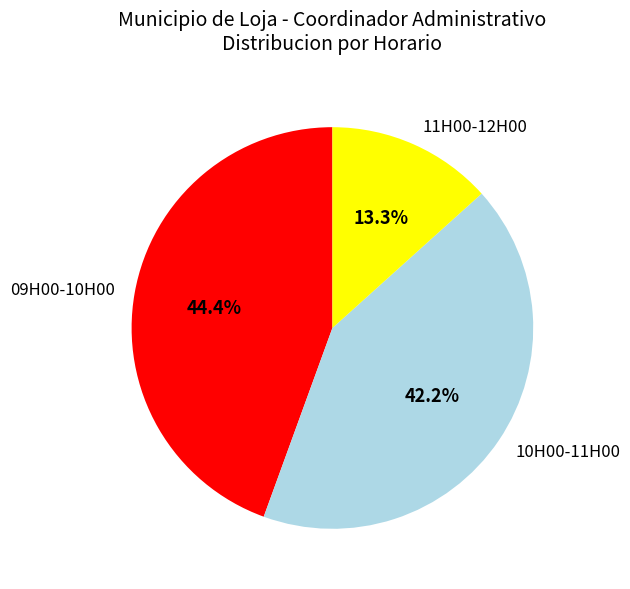

How many slices are in this pie chart?

3